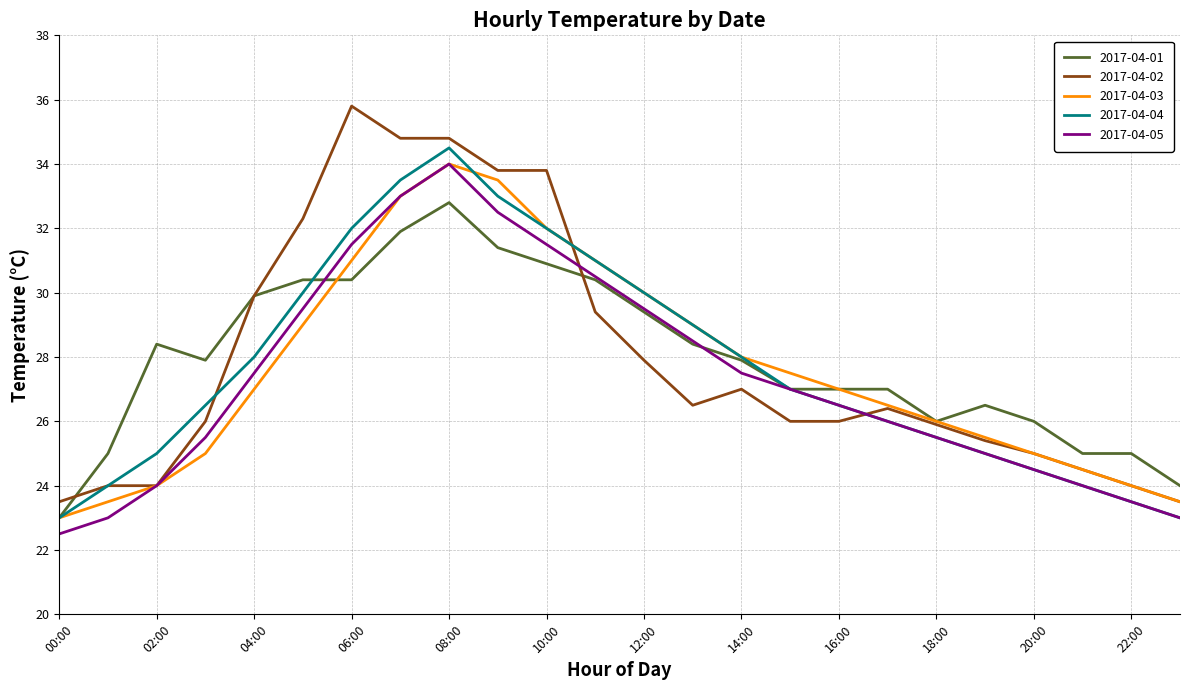

What is the maximum value for 2017-04-01?

32.8